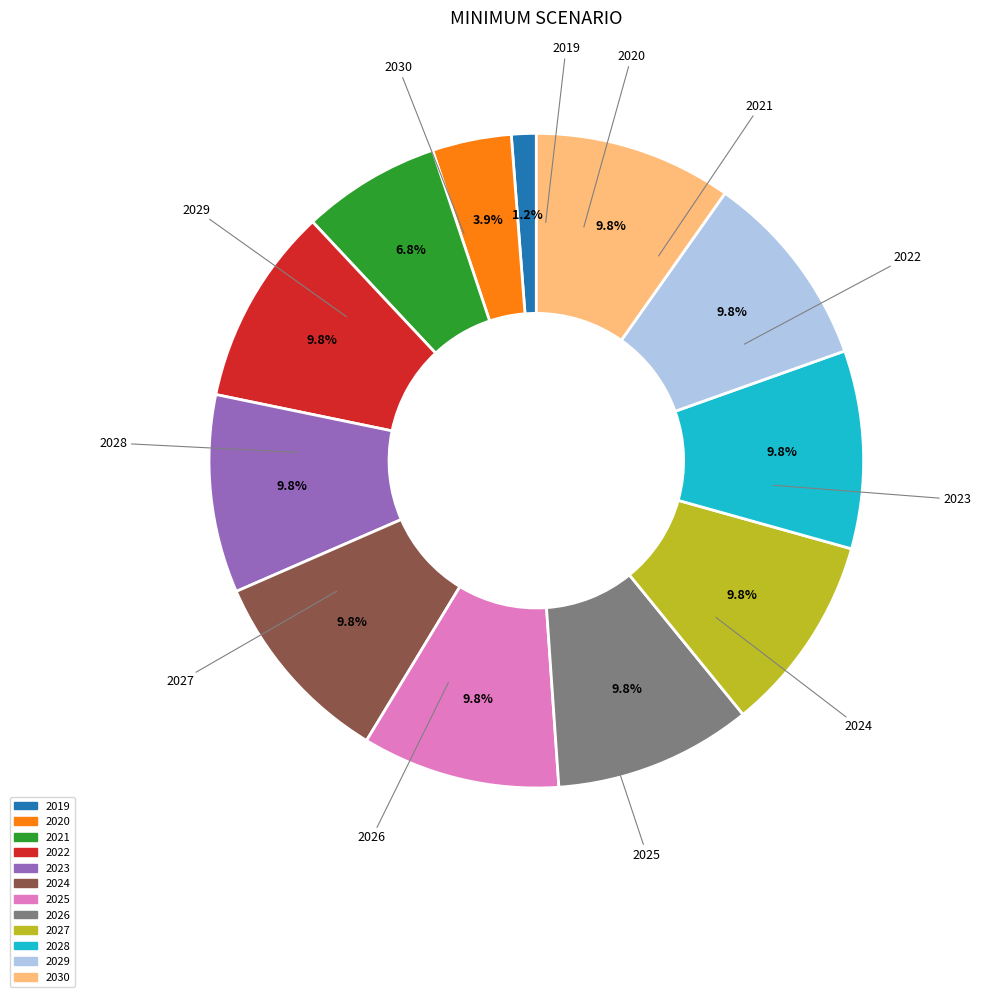

What is the ratio of the value at 2019 to the value at 2022?

0.1